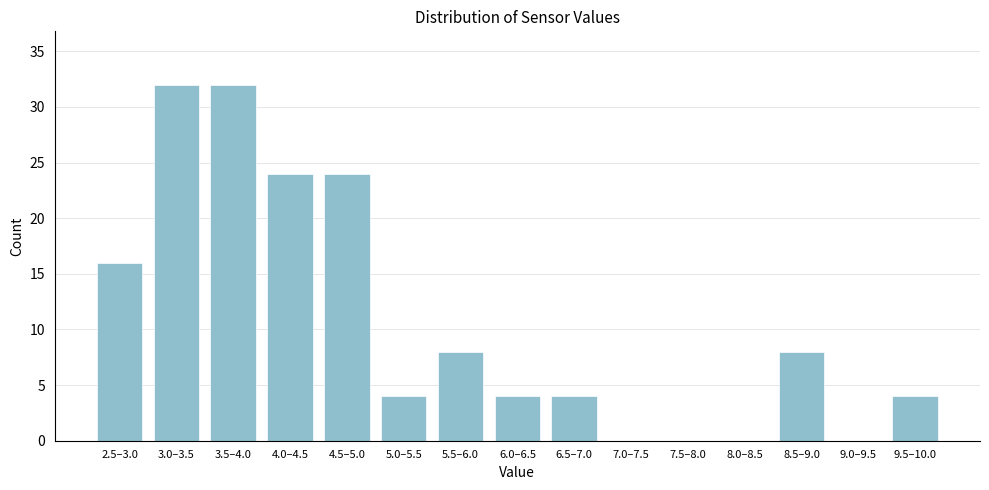

Reading left to right, list all the values displayed in this chart.

2.5–3.0=16	3.0–3.5=32	3.5–4.0=32	4.0–4.5=24	4.5–5.0=24	5.0–5.5=4	5.5–6.0=8	6.0–6.5=4	6.5–7.0=4	7.0–7.5=0	7.5–8.0=0	8.0–8.5=0	8.5–9.0=8	9.0–9.5=0	9.5–10.0=4